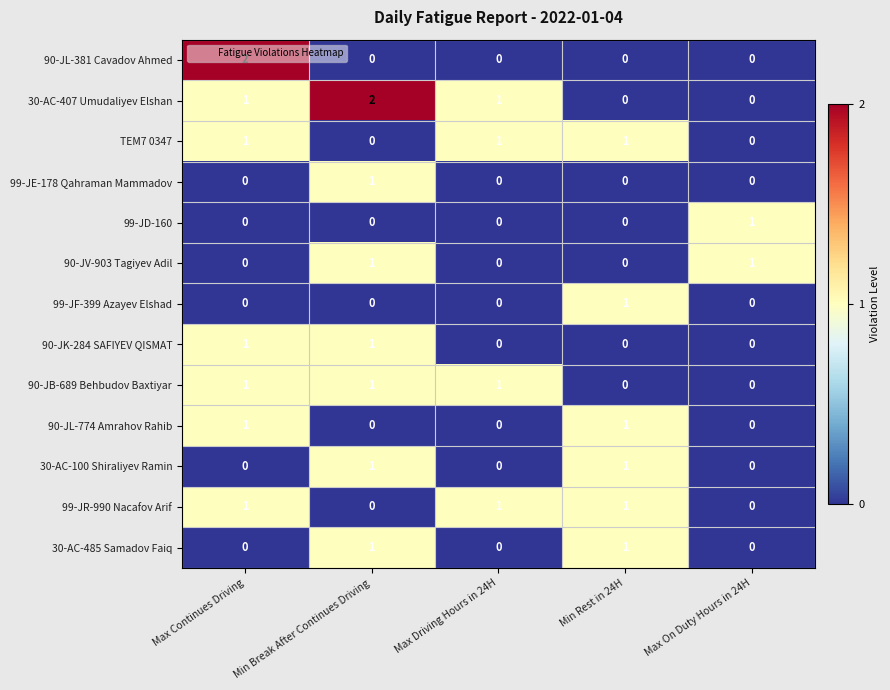

What is the spread (max minus min) of values at Min Break After Continues Driving?

2